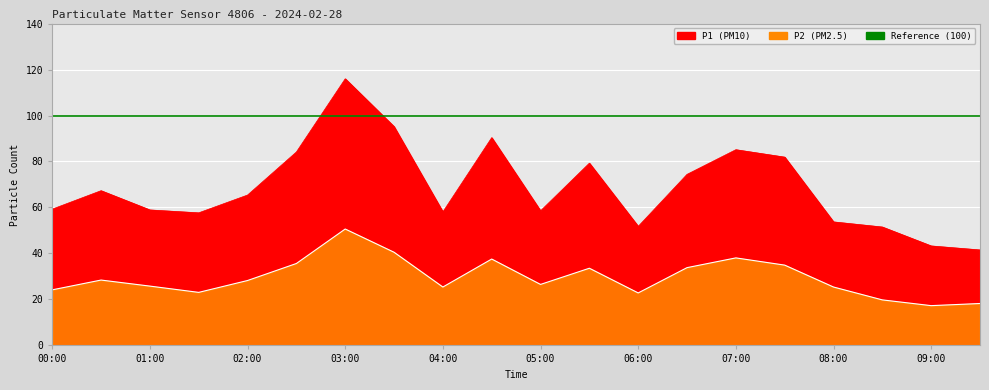

What is the difference between the highest and lowest values at 00:30?

38.9